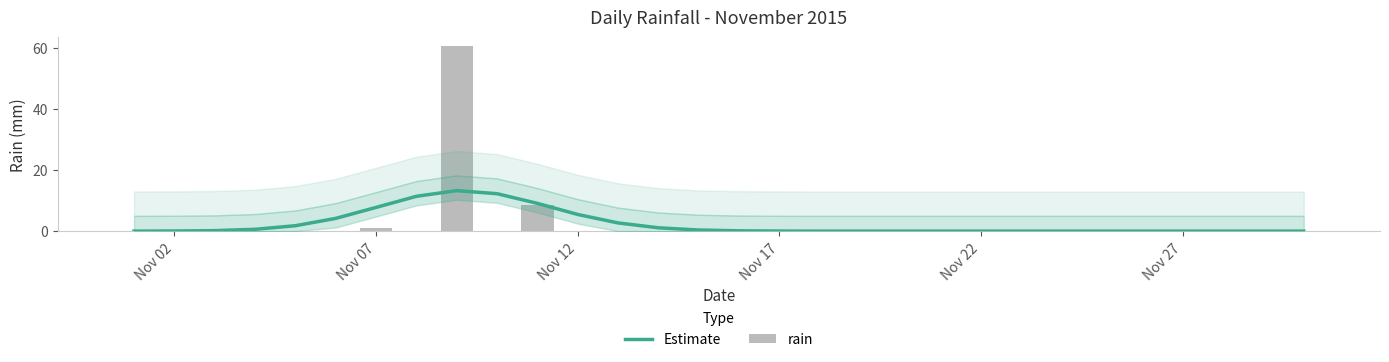

Rank the series by their maximum value, from lowest to highest.

Estimate, rain